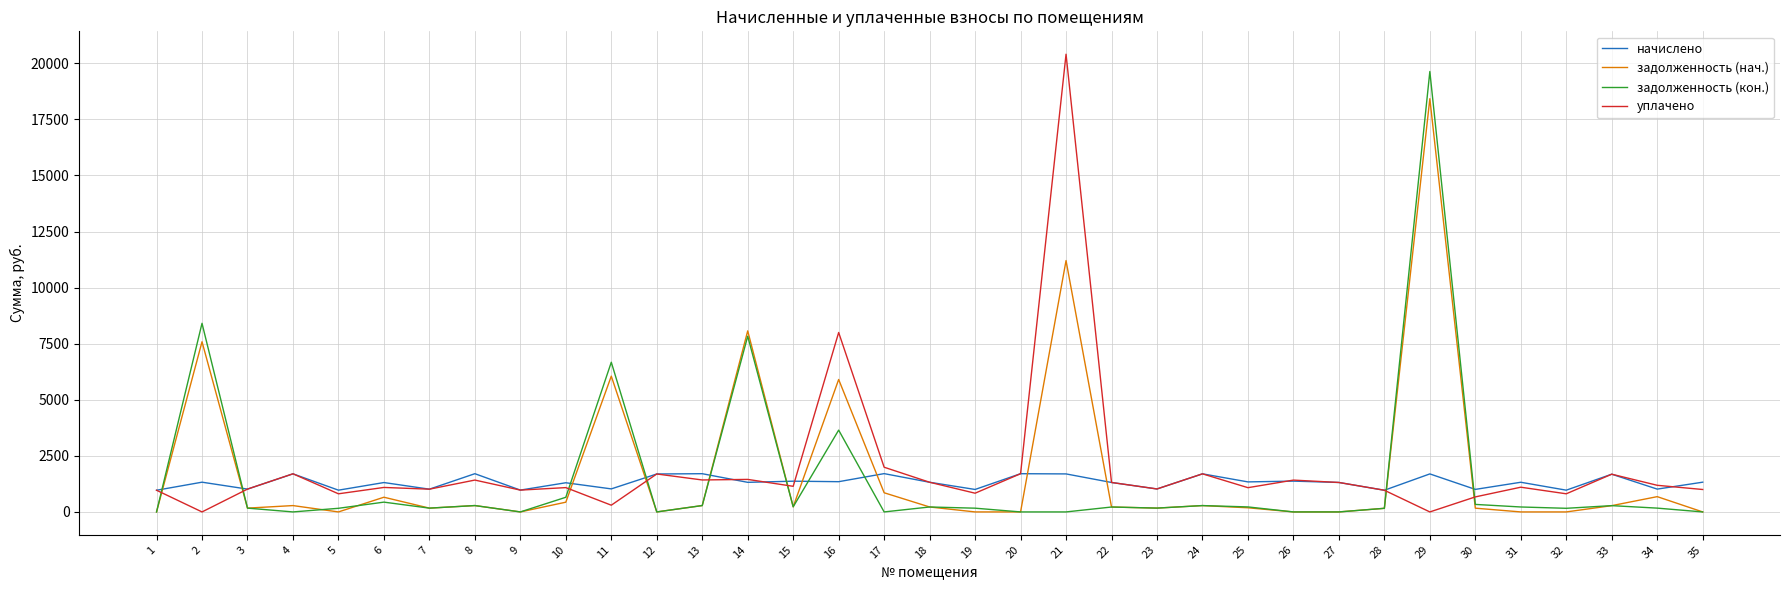

What is the minimum value for начислено?

966.7